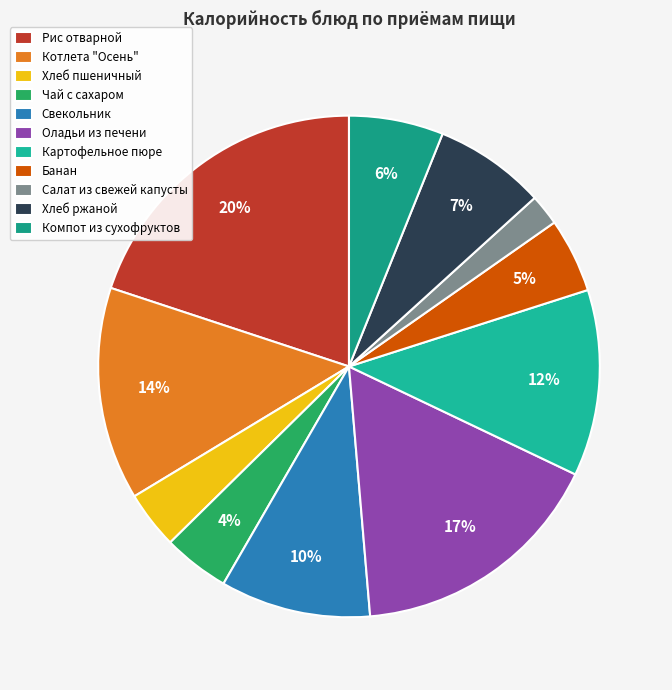

What percentage is the Хлеб ржаной slice, to the nearest percent?

7%